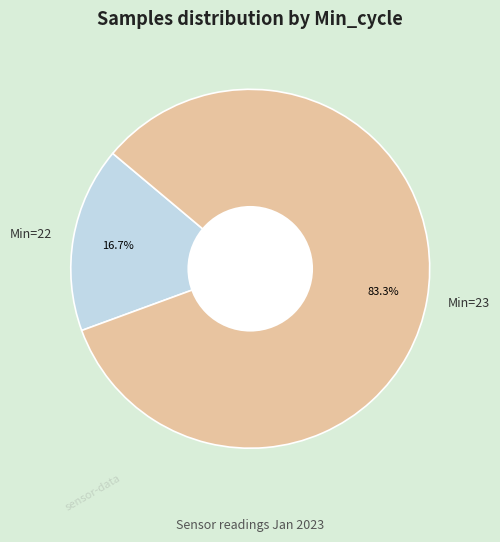

What is the largest slice in the pie chart?

Min=23